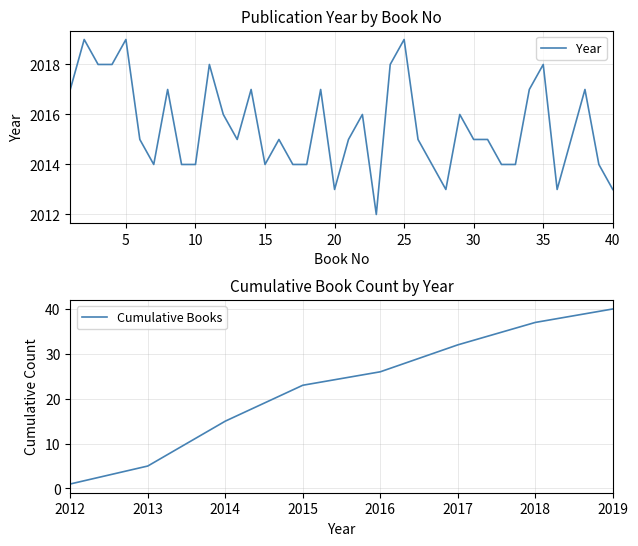

Where is the data nearest to the value 2015?

6